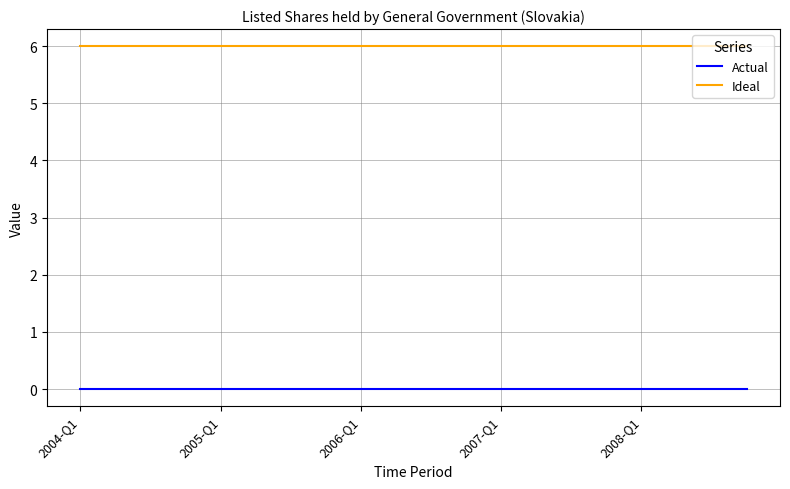

What is the maximum value shown in the chart?

6